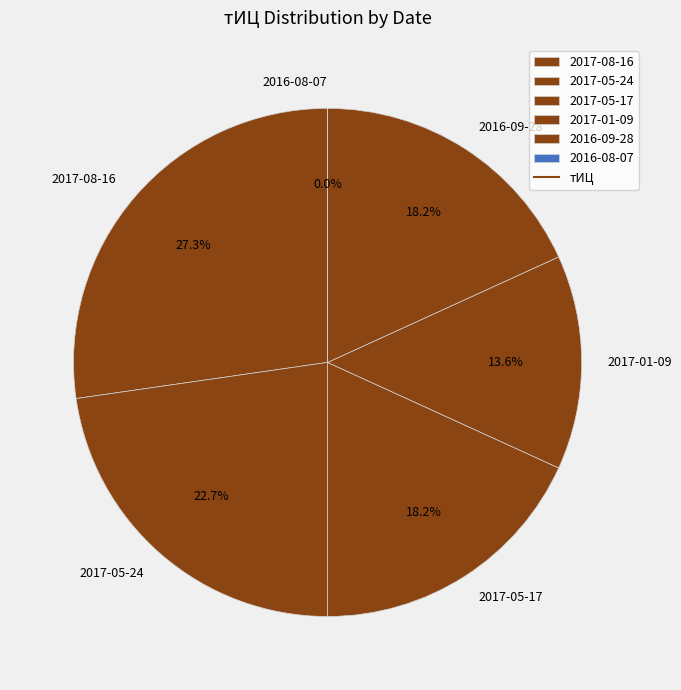

To the nearest percent, what is the difference between the 2017-01-09 and 2017-05-24 slice percentages?

9%